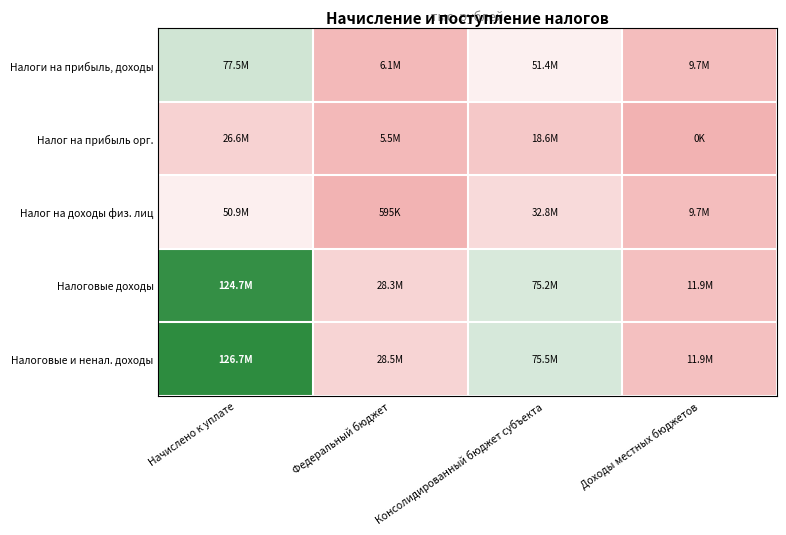

Rank the series by their maximum value, from lowest to highest.

Налог на прибыль орг., Налог на доходы физ. лиц, Налоги на прибыль, доходы, Налоговые доходы, Налоговые и ненал. доходы